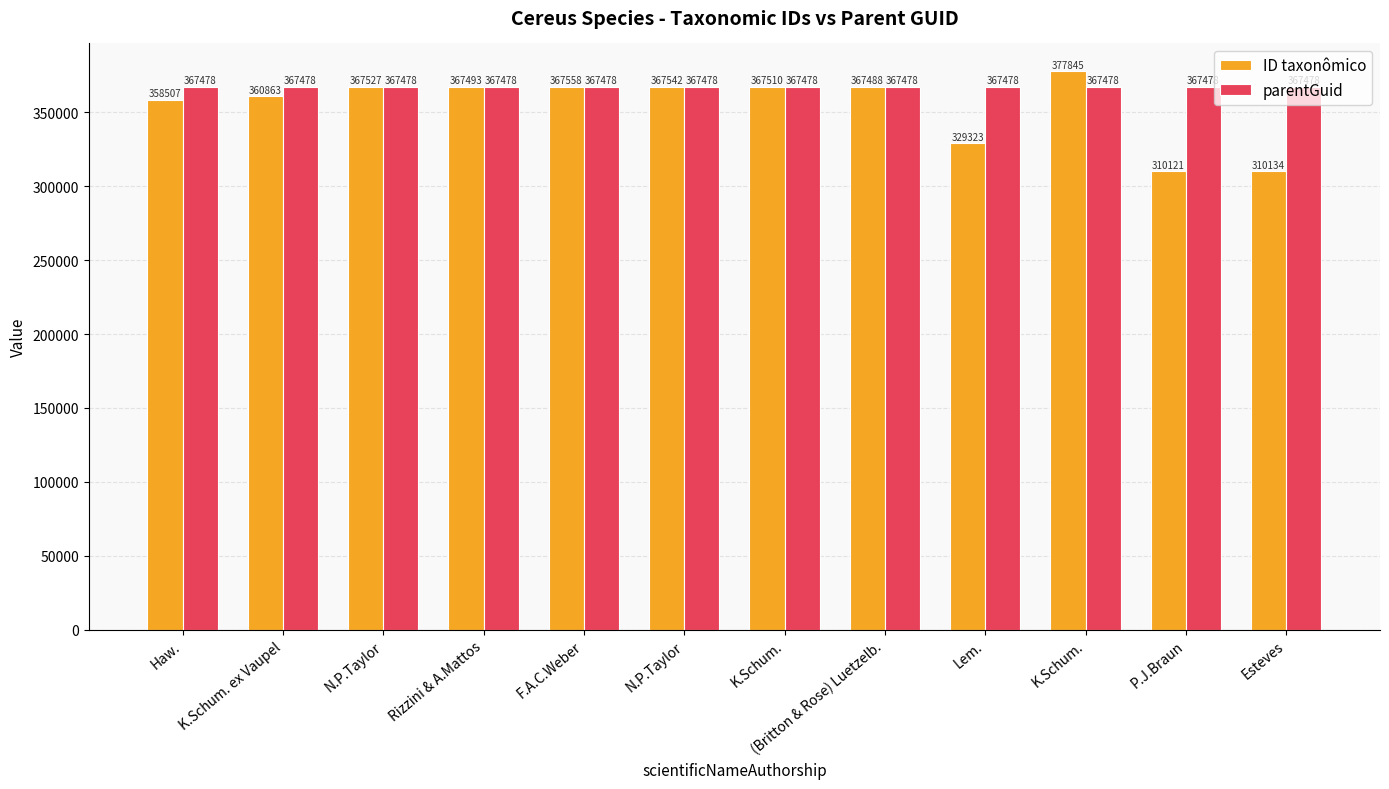

Count the number of data series in this chart.

2